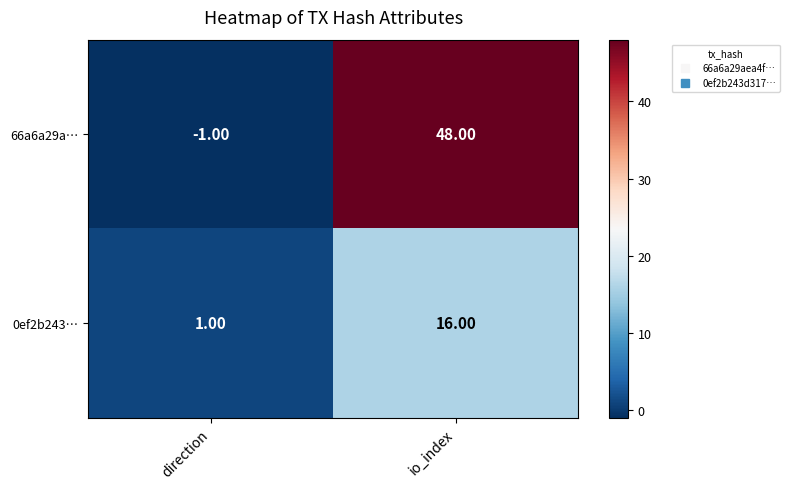

At which label is 66a6a29a… closest to 23?

direction